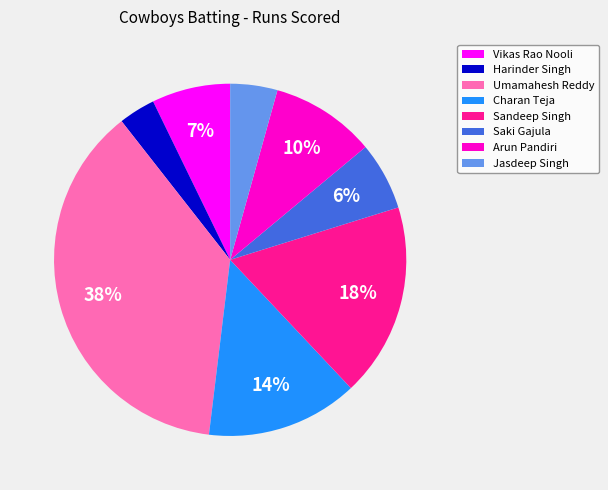

To the nearest percent, what percentage of the pie is Sandeep Singh?

18%